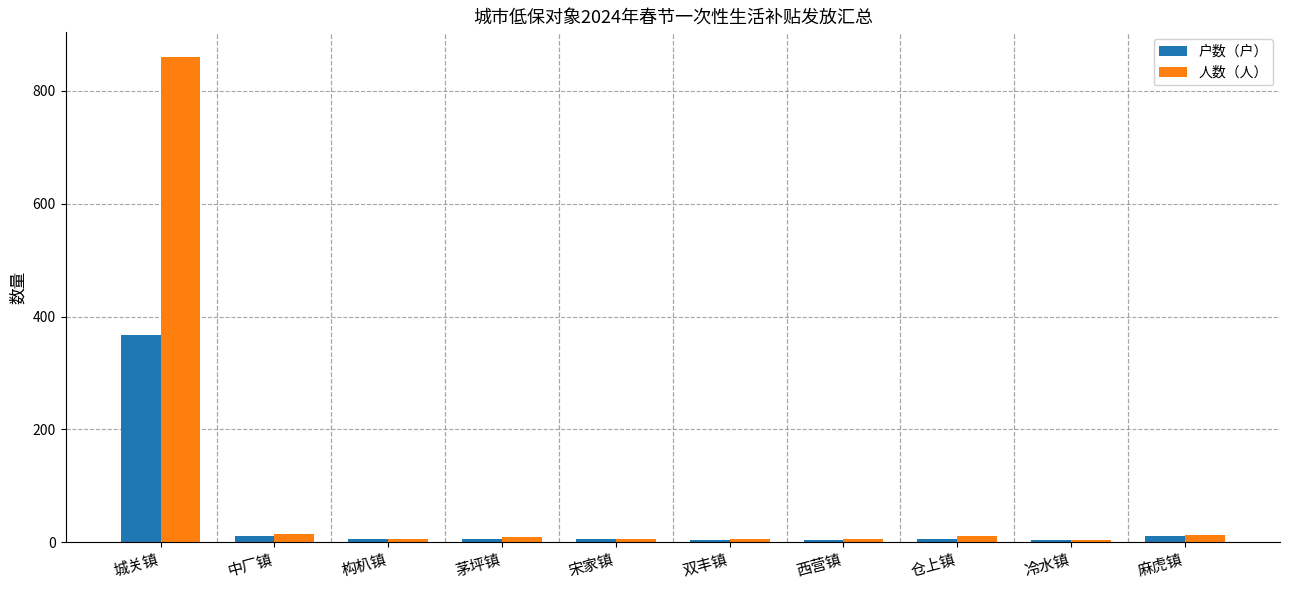

Where is 人数（人） nearest to the value 432?

中厂镇